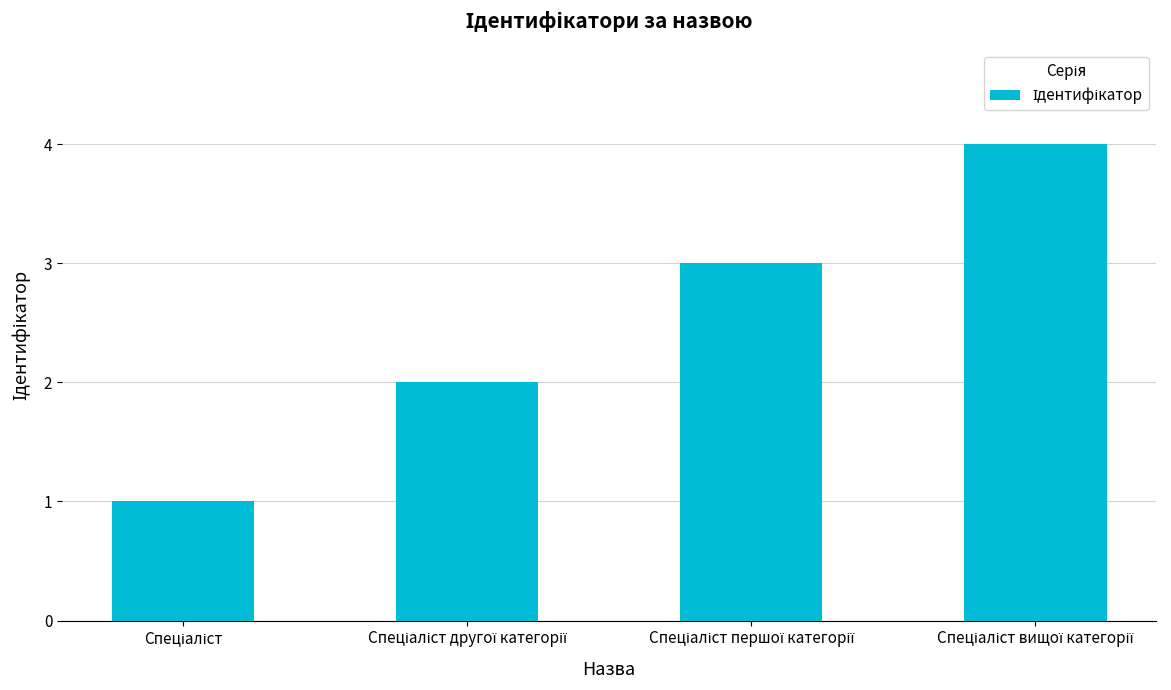

What is the difference between the maximum and minimum values?

3